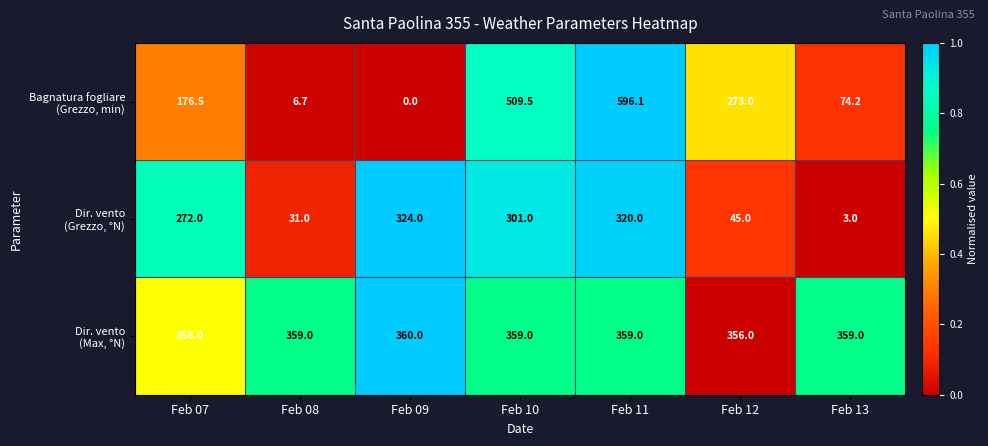

At which category does the chart reach its peak across all series?

Feb 11